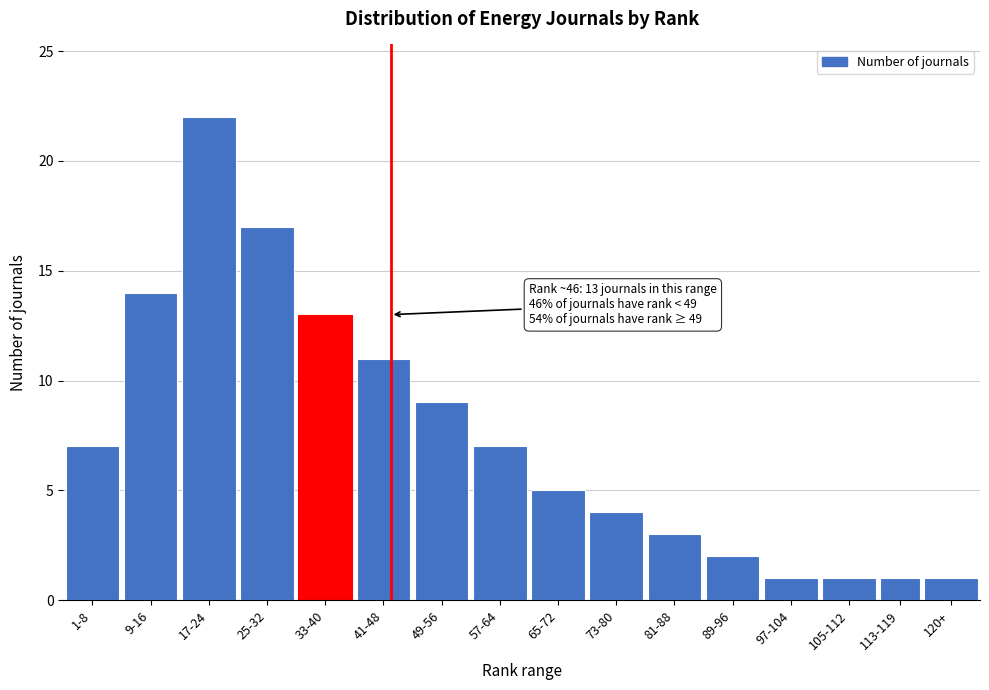

Reading left to right, list all the values displayed in this chart.

1-8=7	9-16=14	17-24=22	25-32=17	33-40=13	41-48=11	49-56=9	57-64=7	65-72=5	73-80=4	81-88=3	89-96=2	97-104=1	105-112=1	113-119=1	120+=1